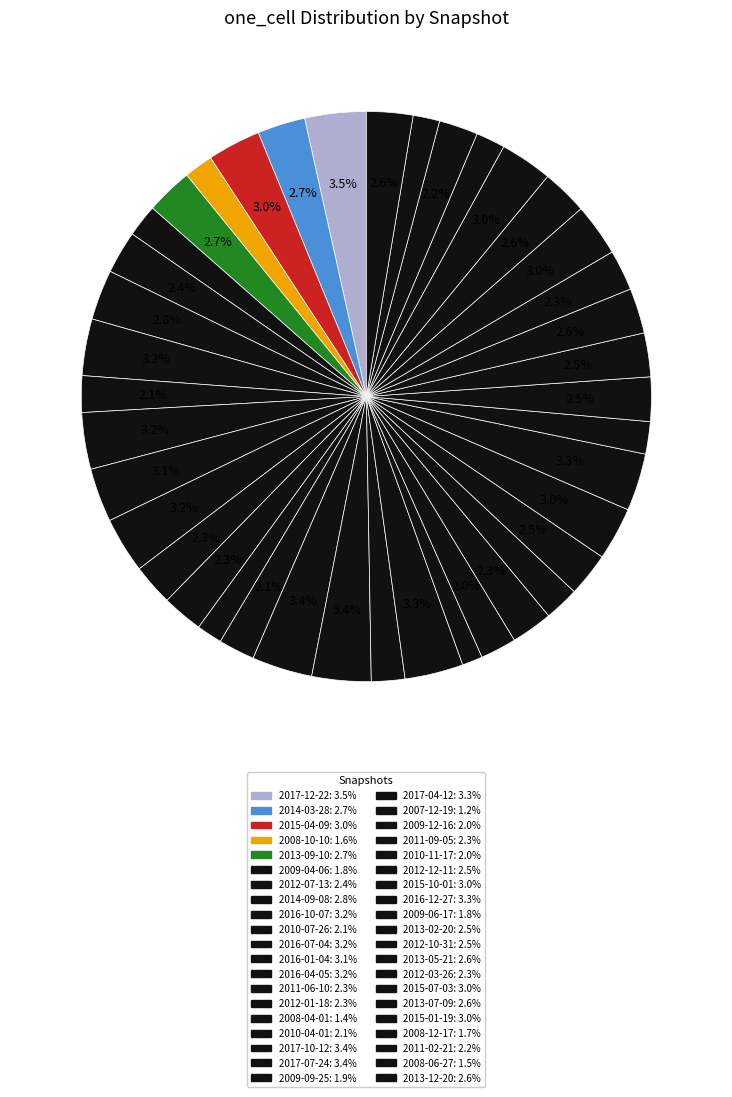

Rank the categories by value from highest to lowest.

2017-12-22, 2017-10-12, 2017-07-24, 2017-04-12, 2016-12-27, 2016-07-04, 2016-10-07, 2016-04-05, 2016-01-04, 2015-04-09, 2015-10-01, 2015-07-03, 2015-01-19, 2014-09-08, 2014-03-28, 2013-09-10, 2013-12-20, 2013-07-09, 2013-05-21, 2013-02-20, 2012-12-11, 2012-10-31, 2012-07-13, 2011-09-05, 2011-06-10, 2012-01-18, 2012-03-26, 2011-02-21, 2010-07-26, 2010-04-01, 2009-12-16, 2010-11-17, 2009-09-25, 2009-04-06, 2009-06-17, 2008-12-17, 2008-10-10, 2008-06-27, 2008-04-01, 2007-12-19